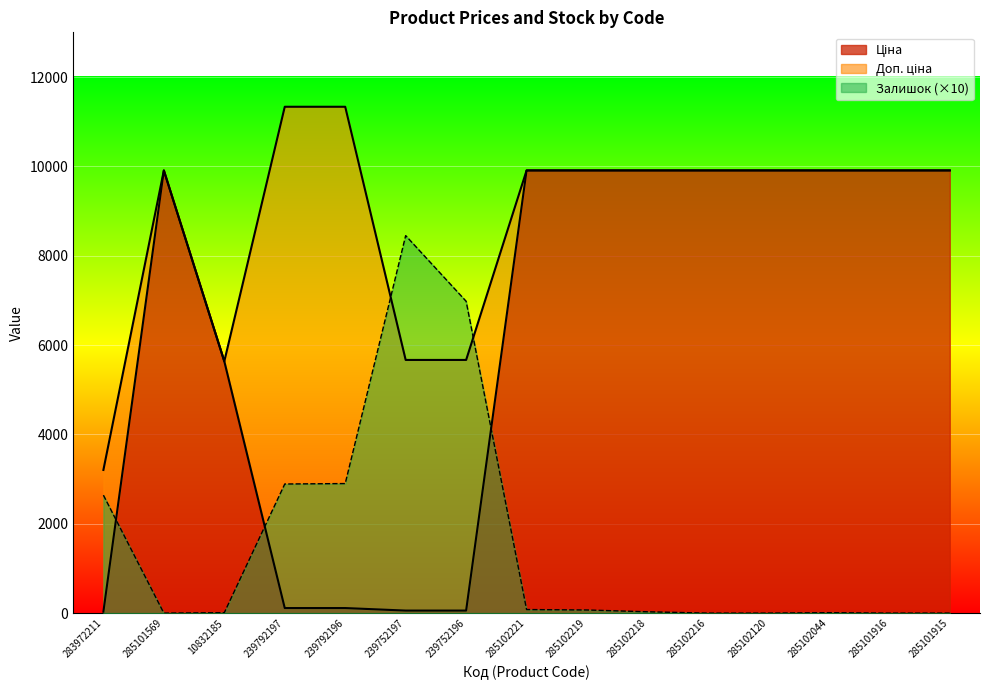

Reading right to left, extract all data points from this chart.

Ціна: 9908.5	9908.5	9908.5	9908.5	9908.5	9908.5	9908.5	9908.5	56.7	56.7	113.3	113.3	5636.0	9908.5	32.0
Доп. ціна: 9908.5	9908.5	9908.5	9908.5	9908.5	9908.5	9908.5	9908.5	5667.0	5667.0	11334.0	11334.0	5636.0	9908.5	3205.0
Залишок: 0.0	0.0	10.0	0.0	0.0	30.0	70.0	80.0	6980.0	8450.0	2900.0	2890.0	10.0	0.0	2640.0